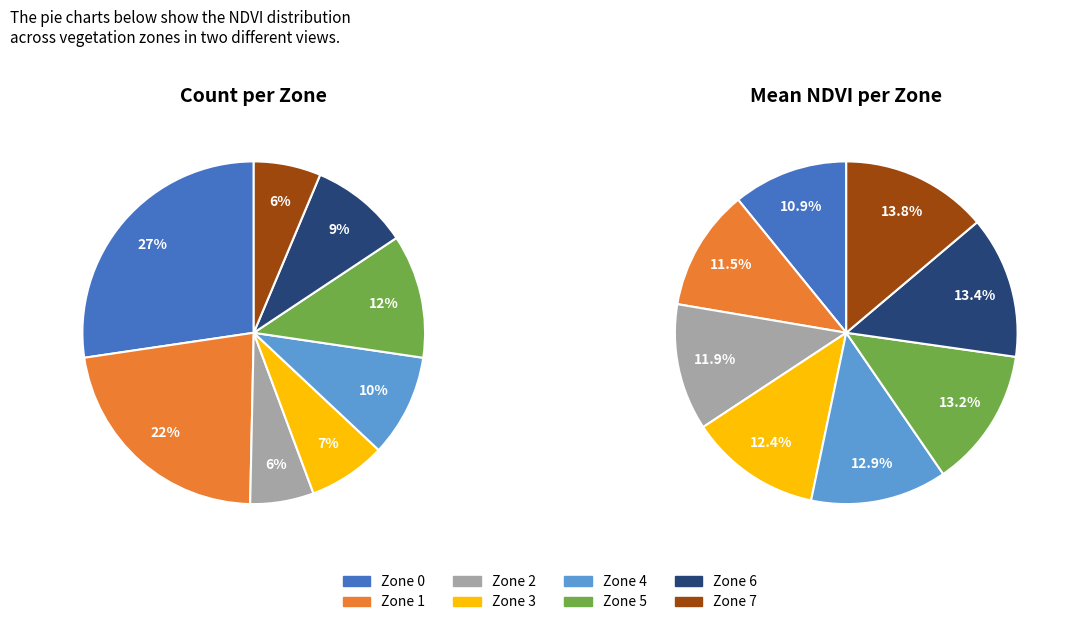

True or false: Zone 2 accounts for 6% of the total.

True